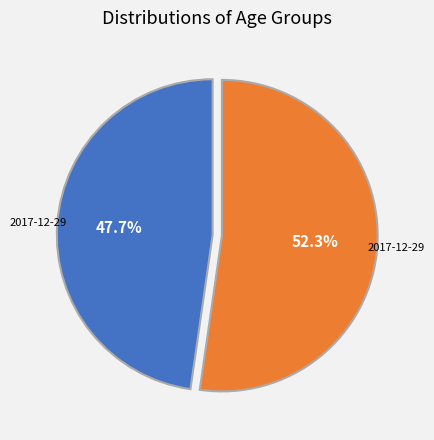

Is there any slice that represents more than half of the pie?

Yes